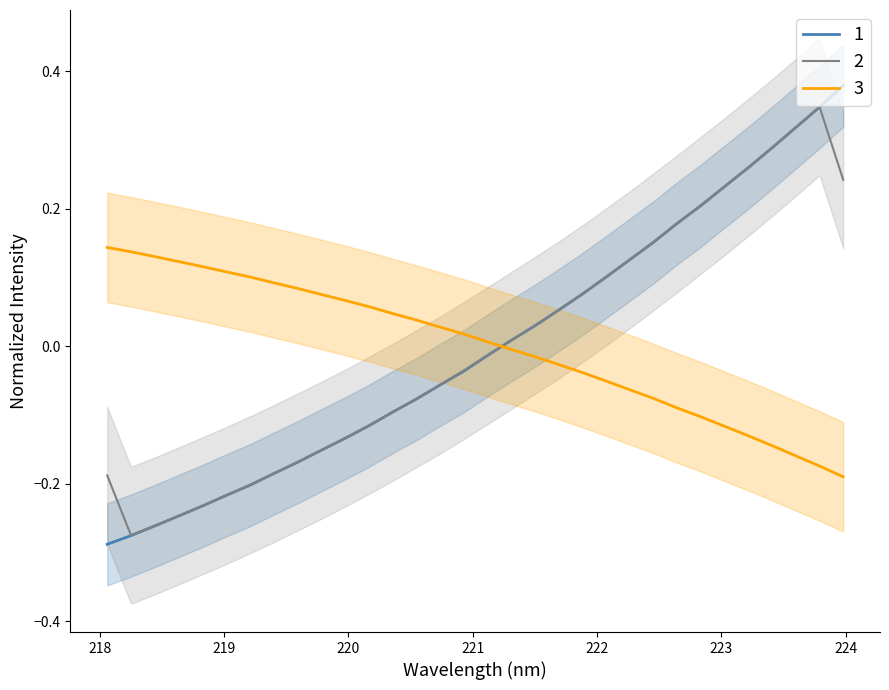

Which series has the largest total across all categories?

y